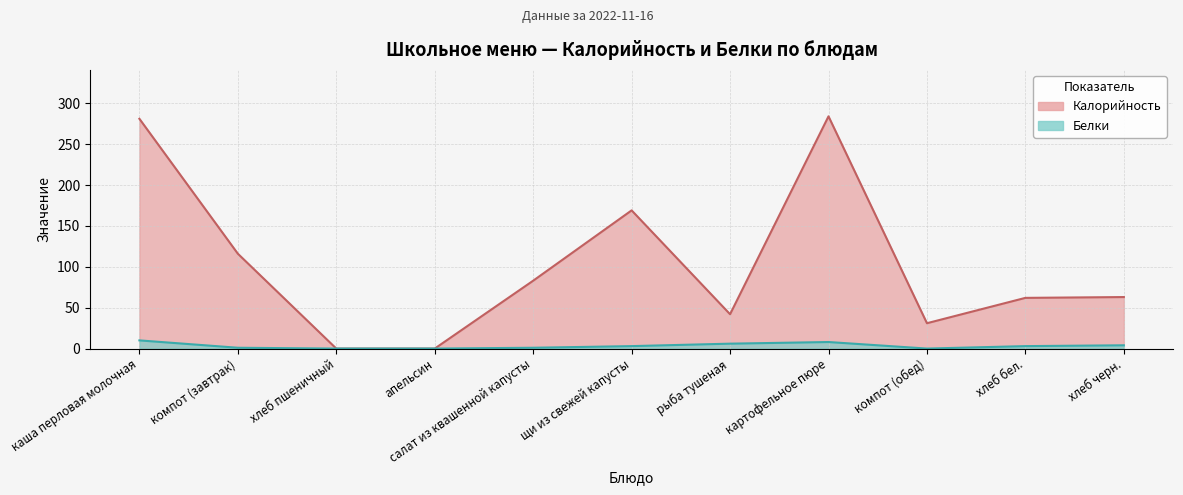

List the labels in order of Калорийность value, smallest first.

хлеб пшеничный, апельсин, компот (обед), рыба тушеная, хлеб бел., хлеб черн., салат из квашенной капусты, компот (завтрак), щи из свежей капусты, каша перловая молочная, картофельное пюре